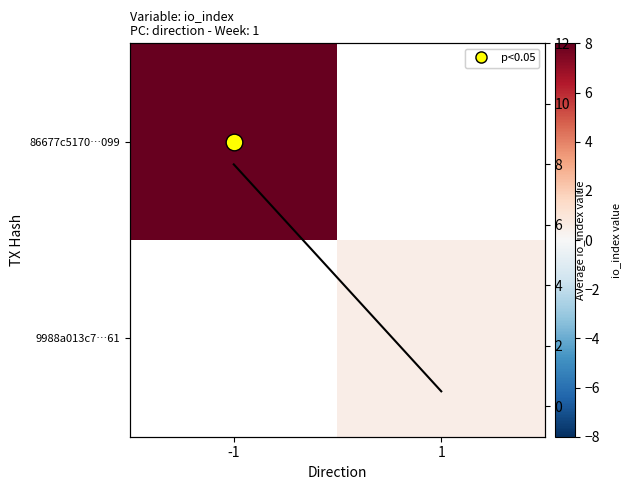

Is the value of Average io_index at -1 greater than the value of 86677c5170…099 at -1?

No